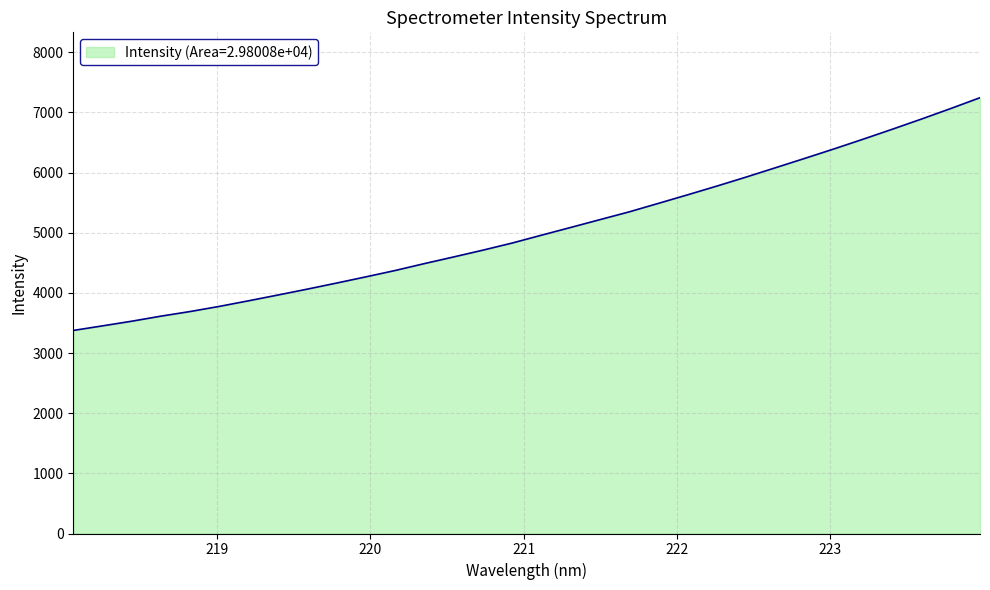

What is the greatest value displayed?

7244.1